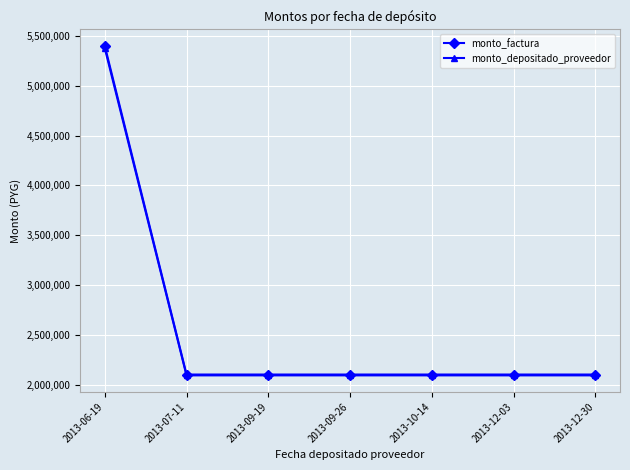

At which category is the sum across all series the highest?

2013-06-19